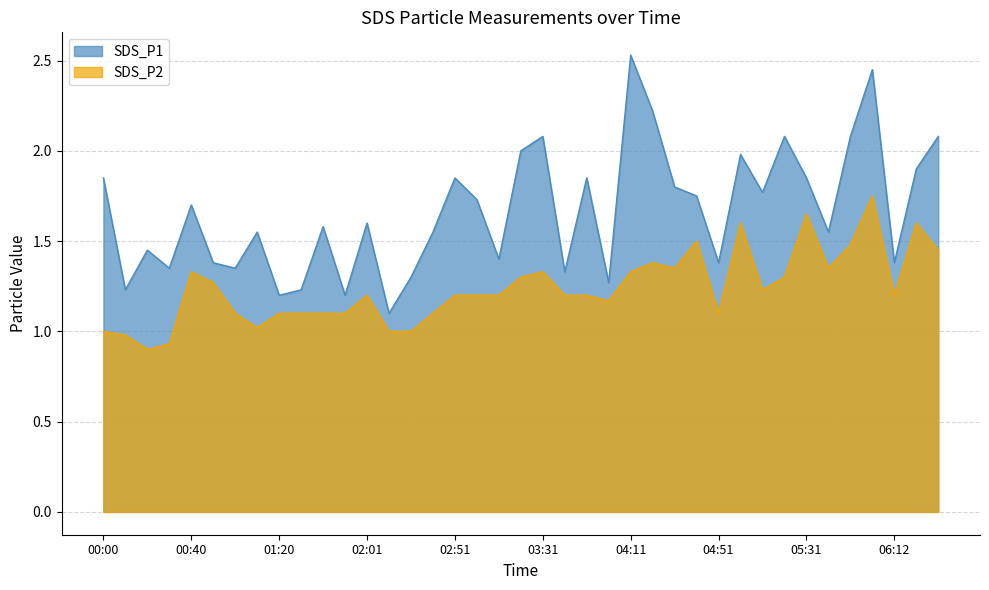

List the series in order of their peak value, highest first.

SDS_P1, SDS_P2